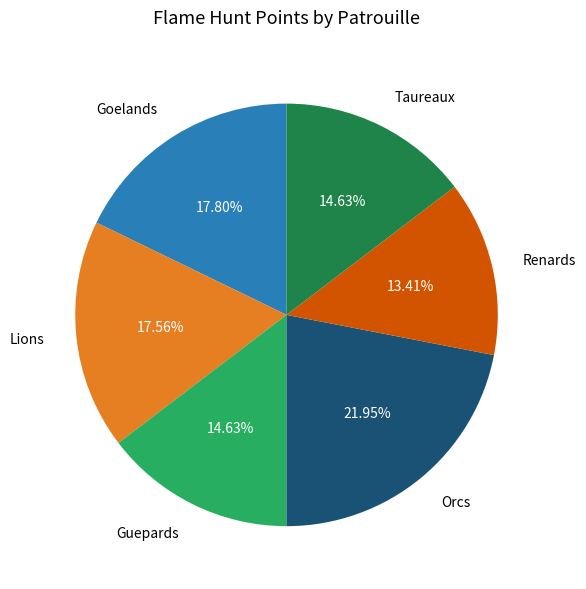

How many segments does this pie chart have?

6